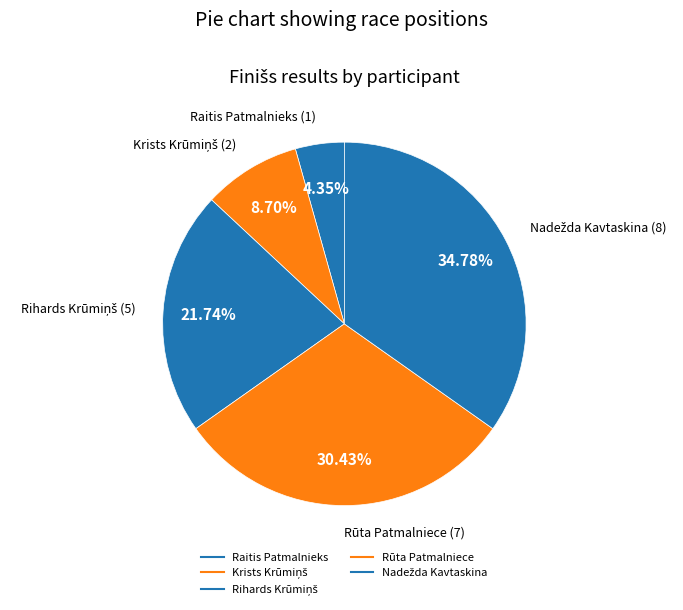

What percentage do Raitis Patmalnieks and Rūta Patmalniece together represent?

34.8%